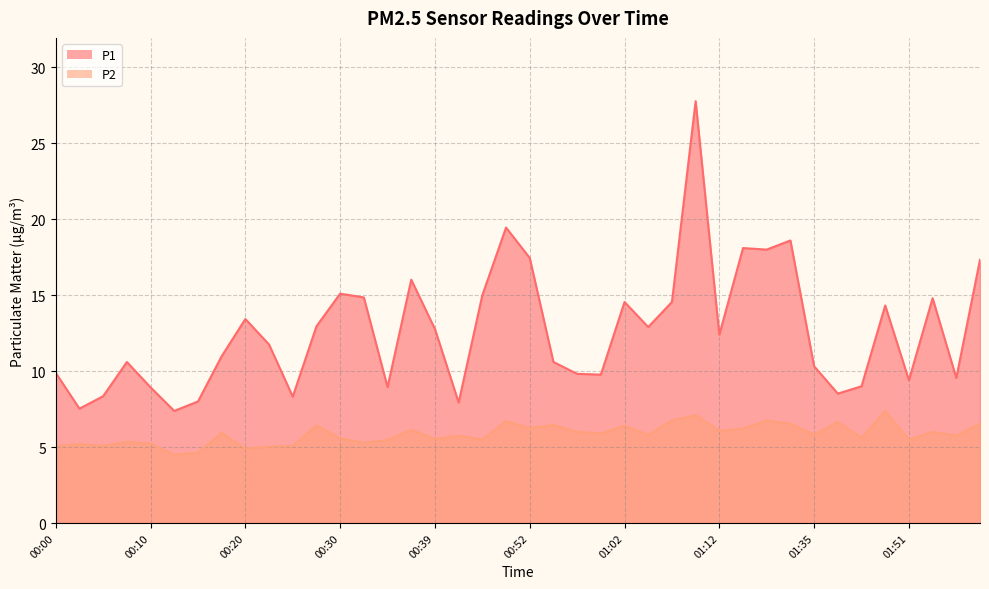

Is the value of P1 at 00:25 greater than the value of P2 at 00:57?

Yes